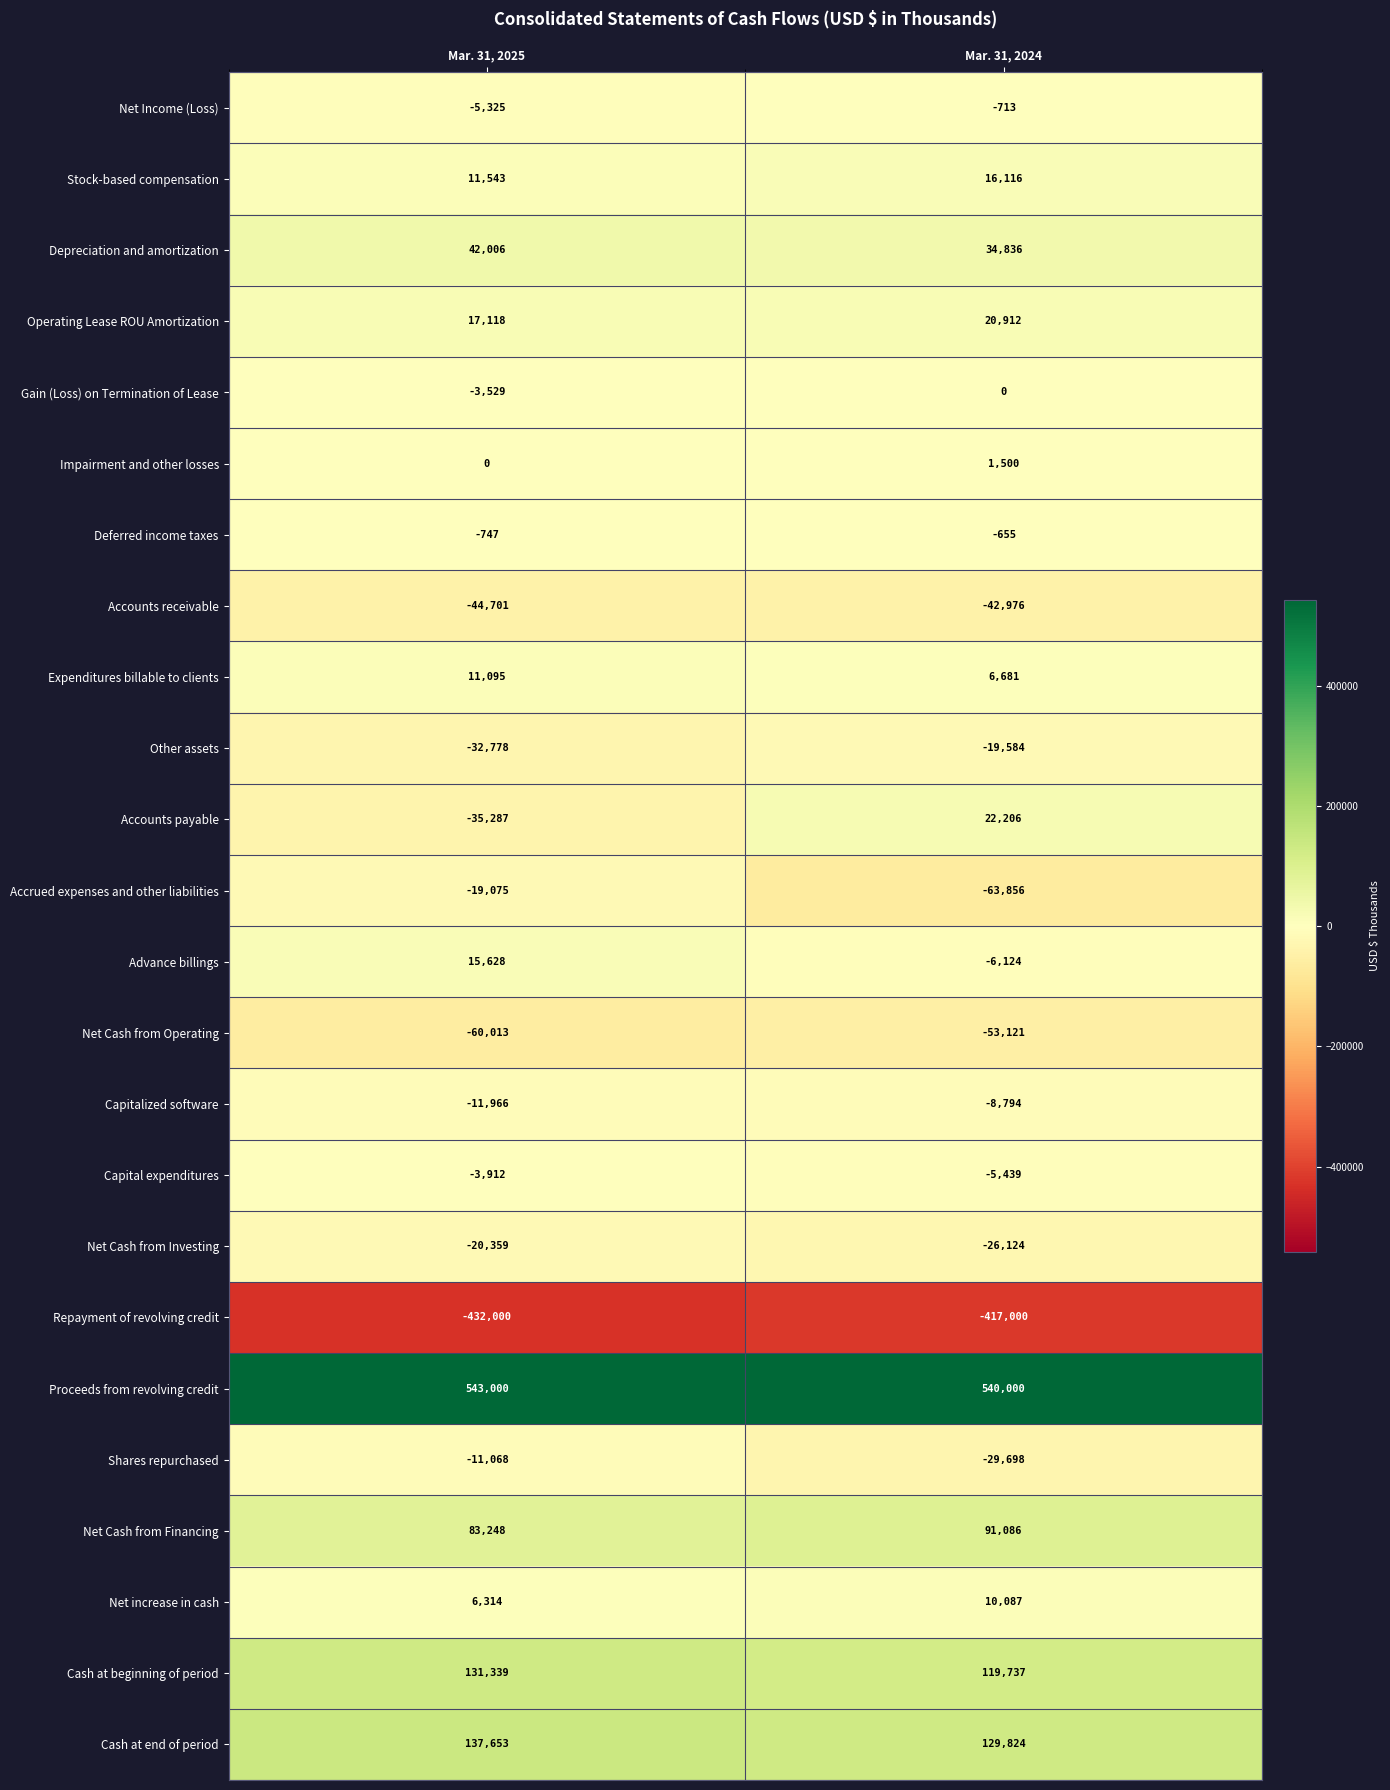

What is the difference between the highest and lowest values at Mar. 31, 2024?

957000